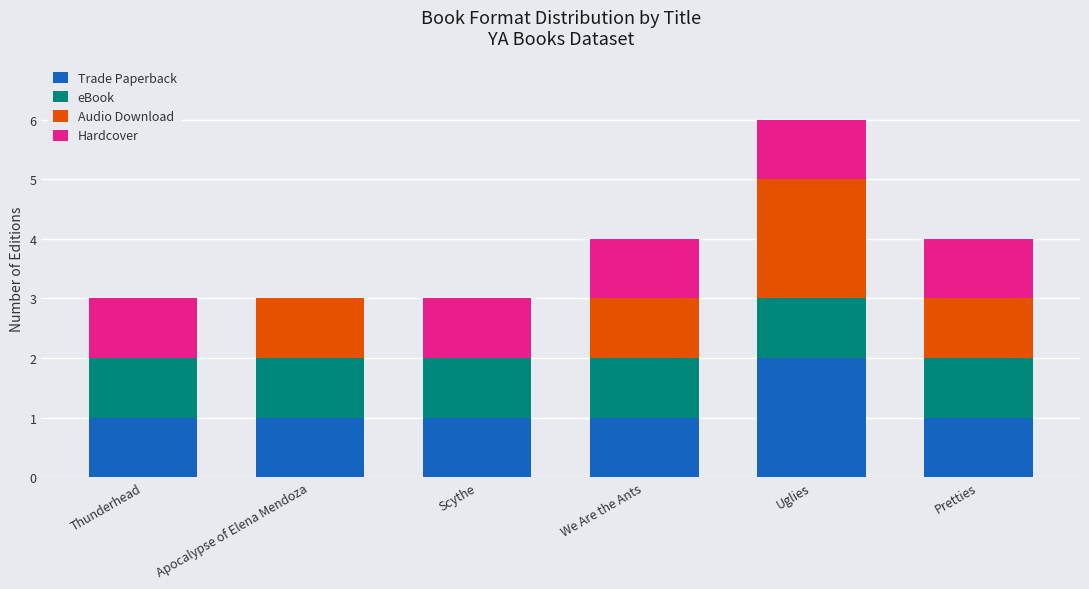

True or false: Trade Paperback has a value of 0 at Apocalypse of Elena Mendoza.

False